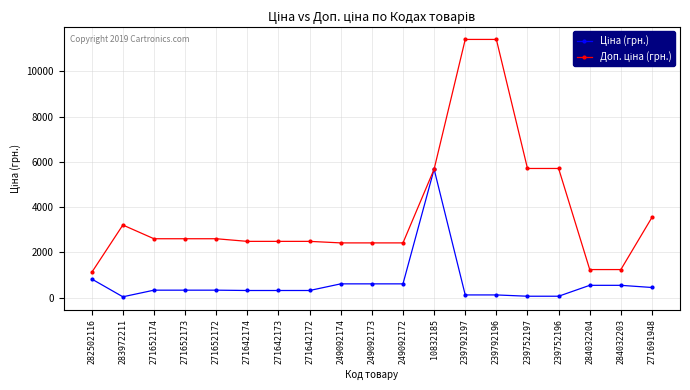

At how many categories does at least one series exceed 3793?

5